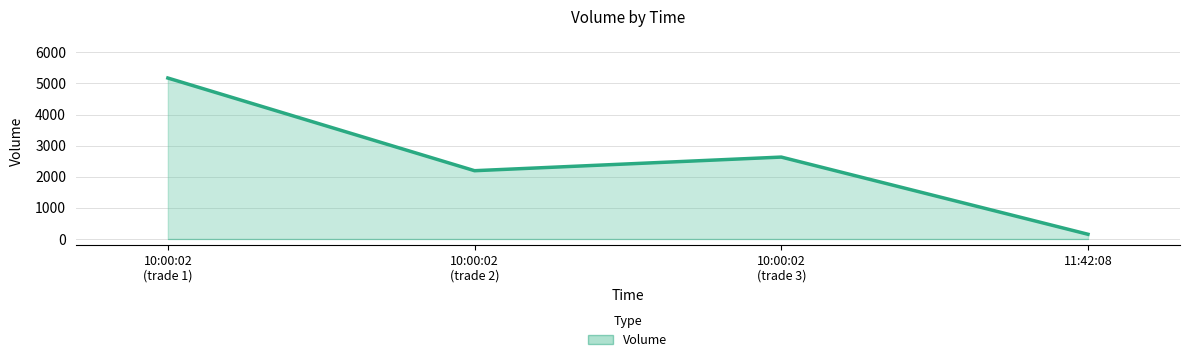

What is the average value?

2538